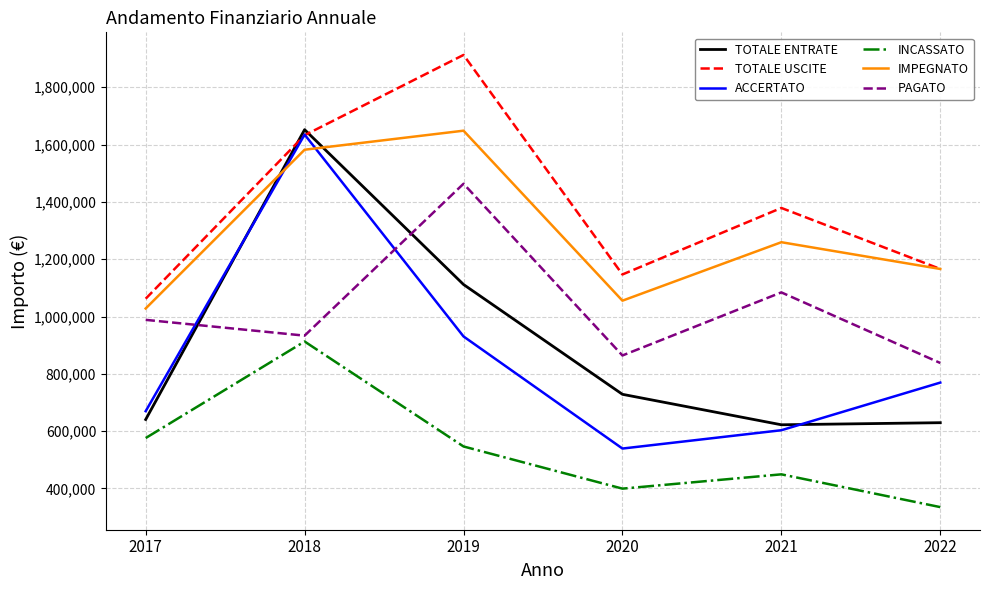

Is this an area chart (filled region under the line)?

No